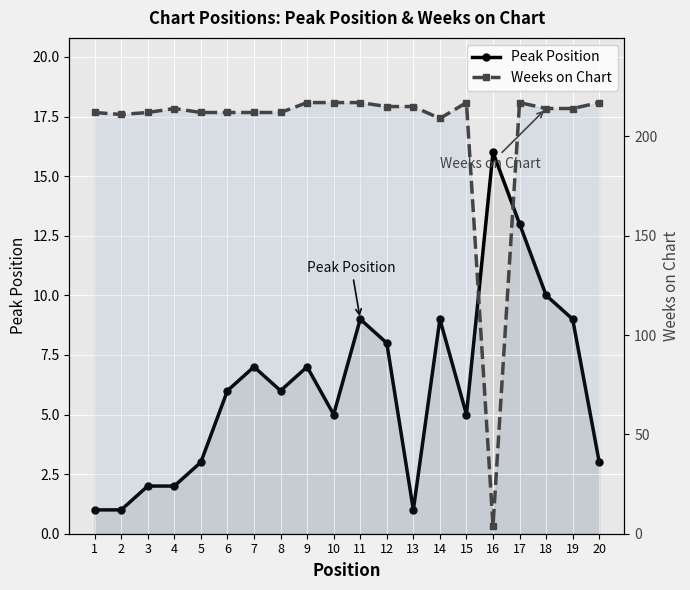

How many times do Weeks on Chart and Peak Position cross each other?

2